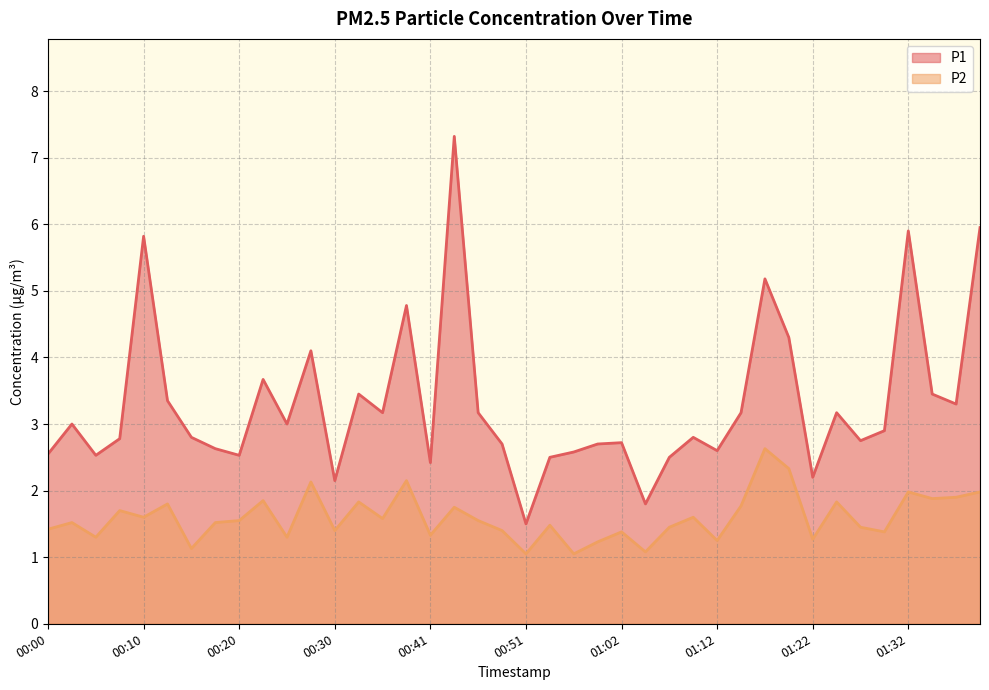

Which category has the lowest value across all series?

00:51